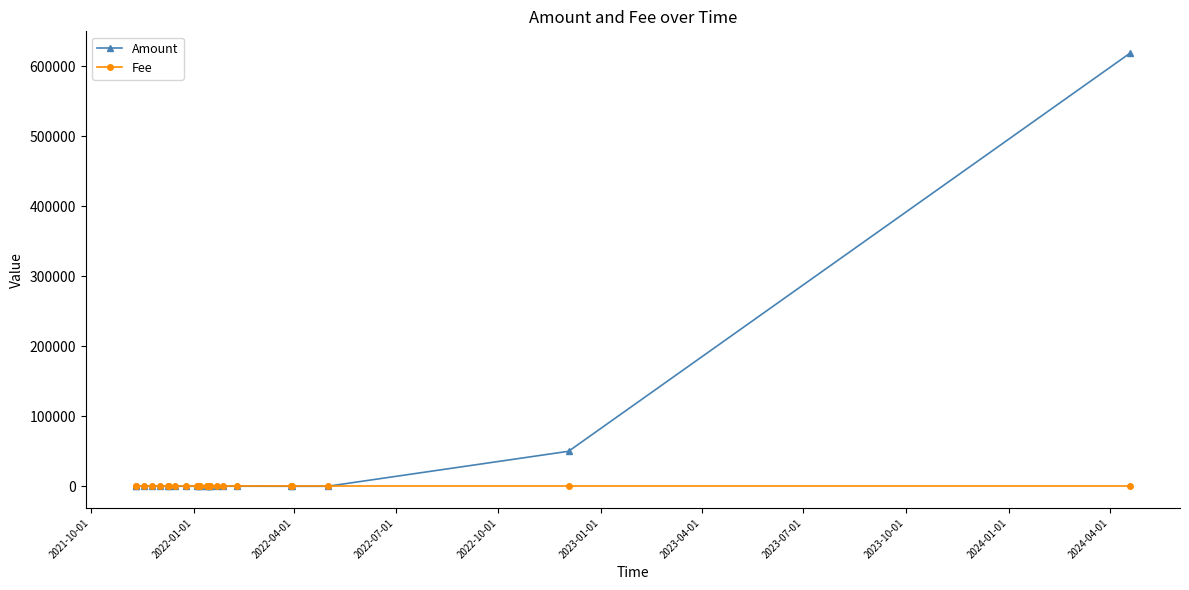

What is the maximum value for Amount?

619085.0